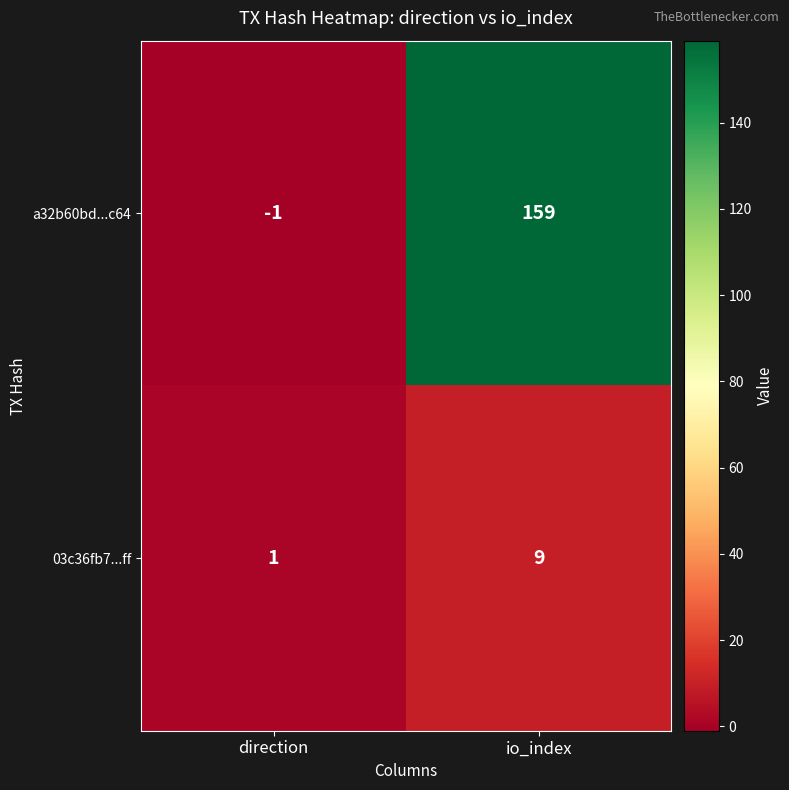

The value of a32b60bd...c64 at direction is -1. True or false?

True